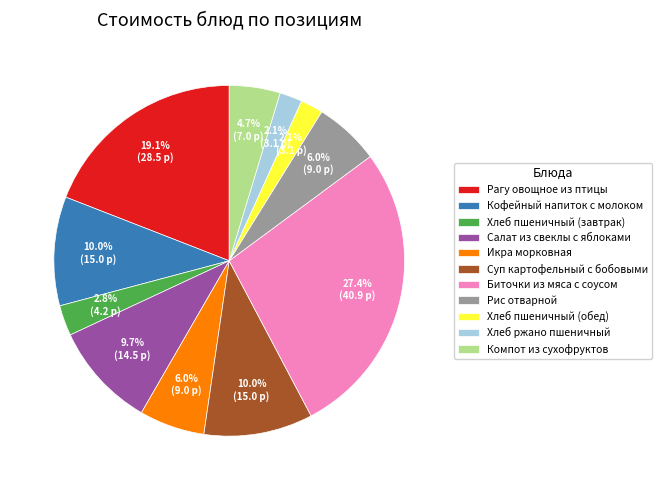

Which has a higher value, Салат из свеклы с яблоками or Икра морковная?

Салат из свеклы с яблоками